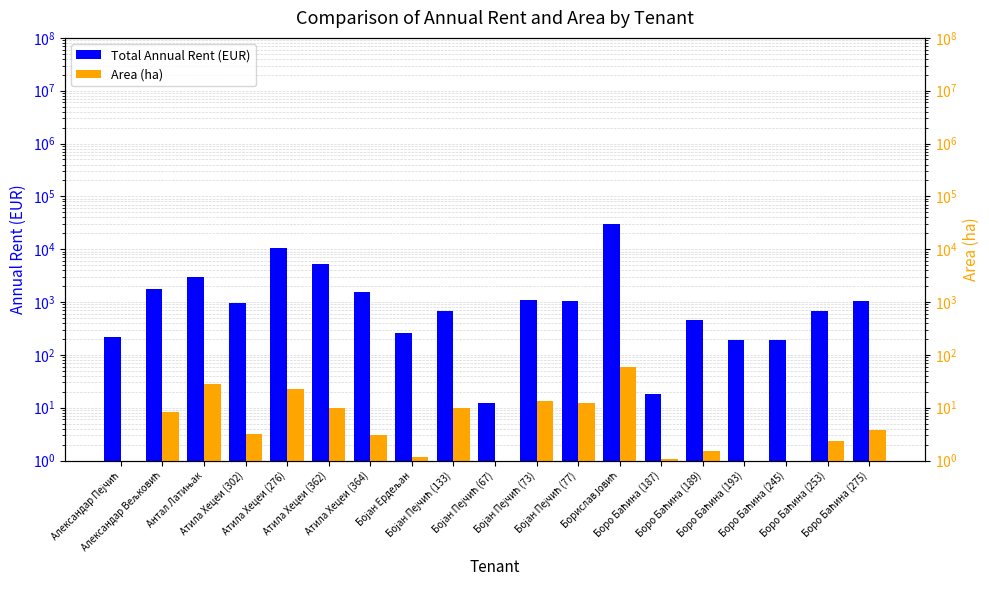

How many groups of bars are there?

19